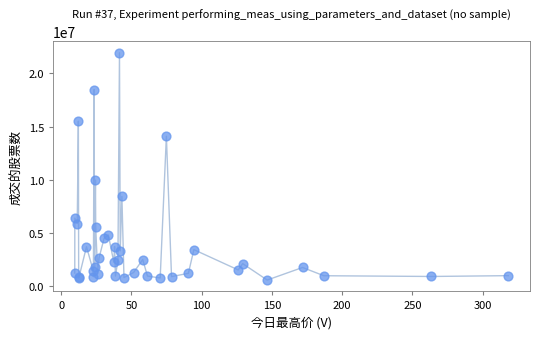

What Y value in the scatter plot is closest to 11254259?

9961613